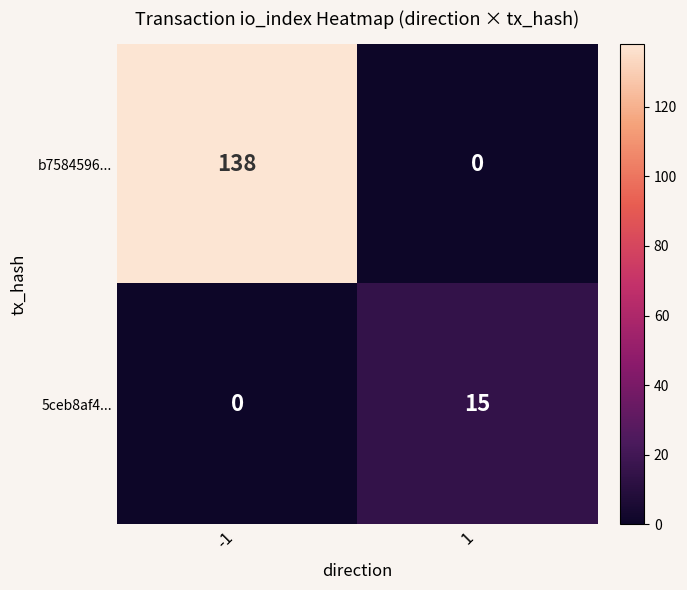

What is the spread (max minus min) of values at -1?

138